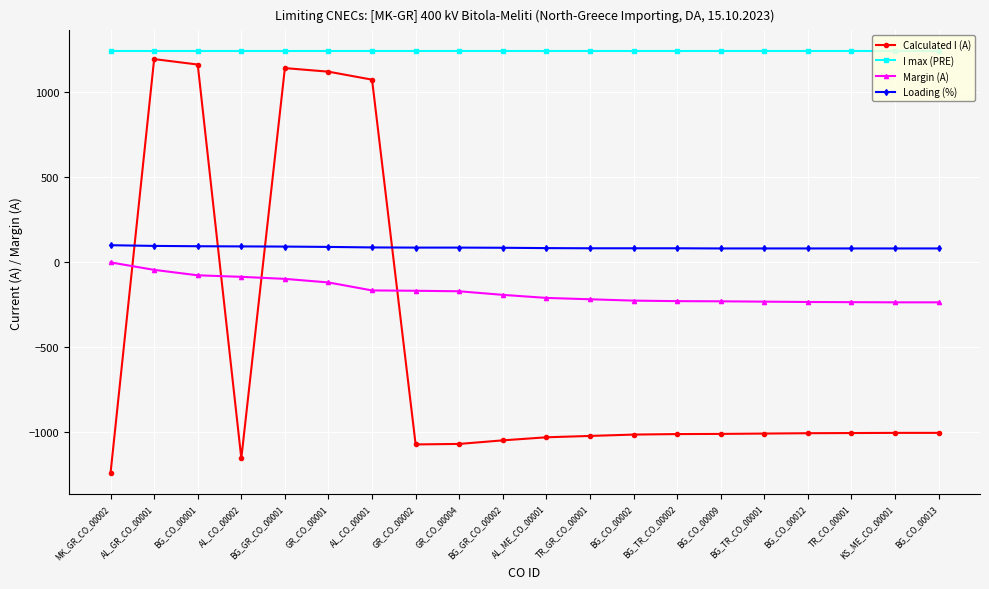

What is the minimum value for I max (PRE)?

1240